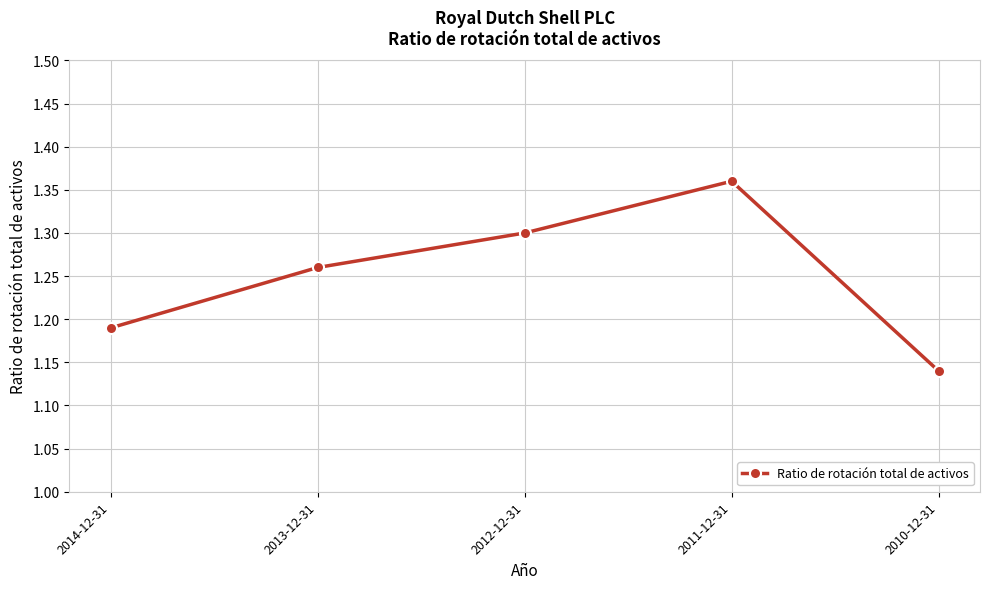

True or false: the data shows 1.3 at 2013-12-31.

True